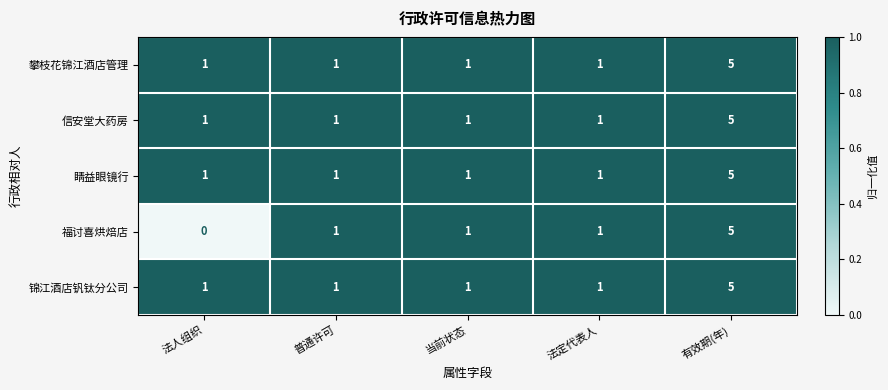

Between 法人组织 and 普通许可, which series saw the biggest shift?

福讨喜烘焙店